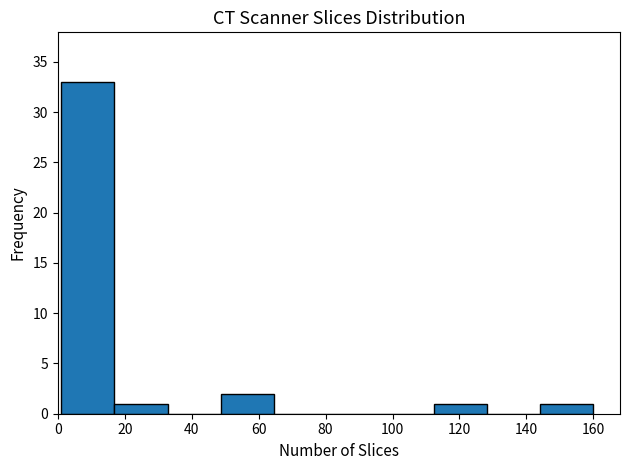

Reading left to right, transcribe this chart: for each bar, give the range it covers on the x-axis and its height. Neither the bar edges nor the heights are printed on the chart, so give them approximately, as read against the axes.

2 to 16: 33
16 to 32: 1
32 to 48: 0
48 to 64: 2
64 to 80: 0
80 to 96: 0
96 to 112: 0
112 to 128: 1
128 to 144: 0
144 to 160: 1